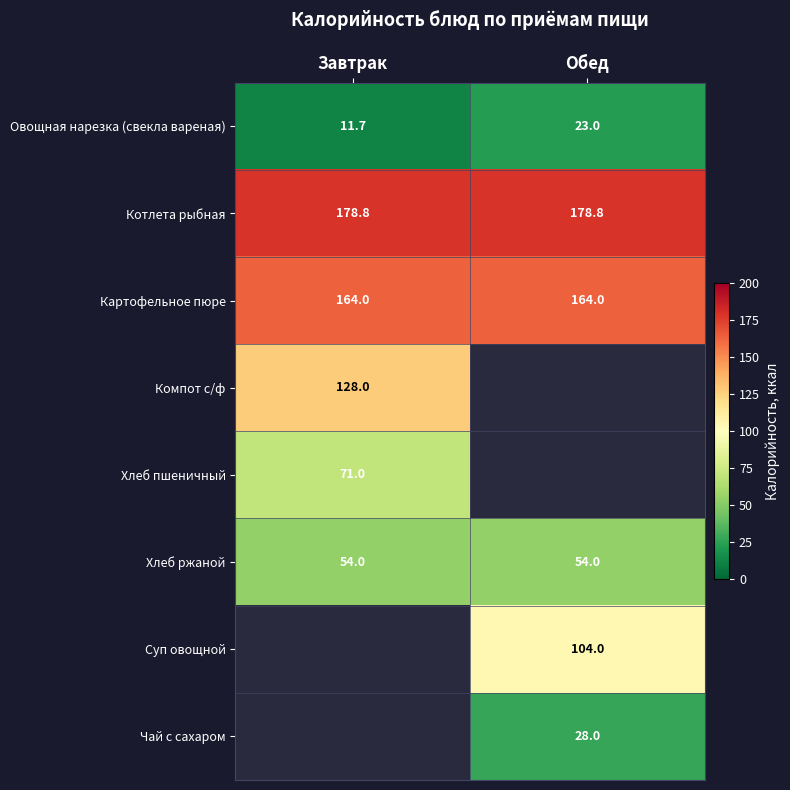

How many data points does each series have?

2